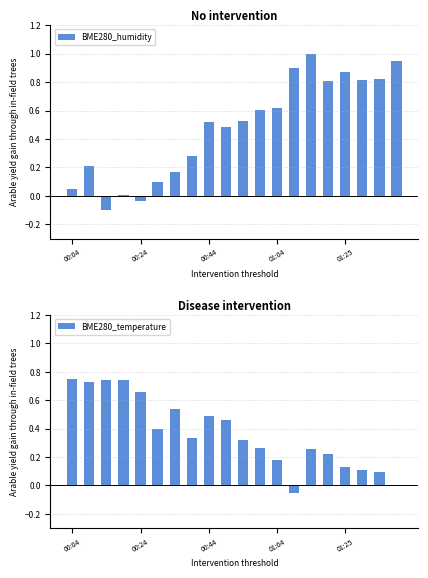

How many data points in BME280_humidity are less than 0?

2